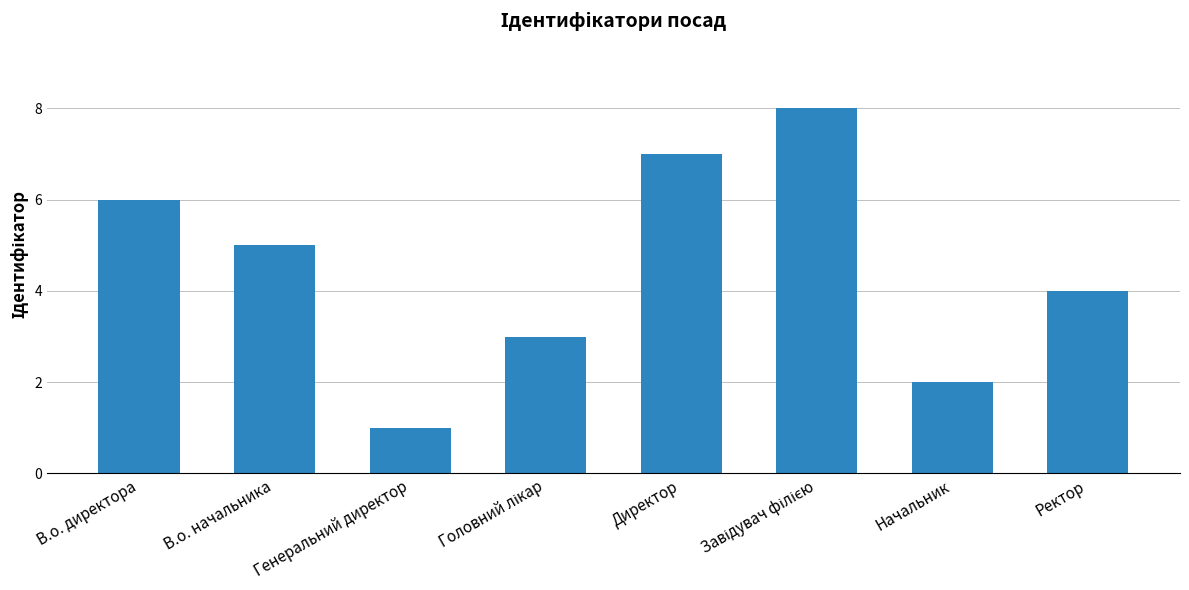

Count the values in the range 3 to 7.

5